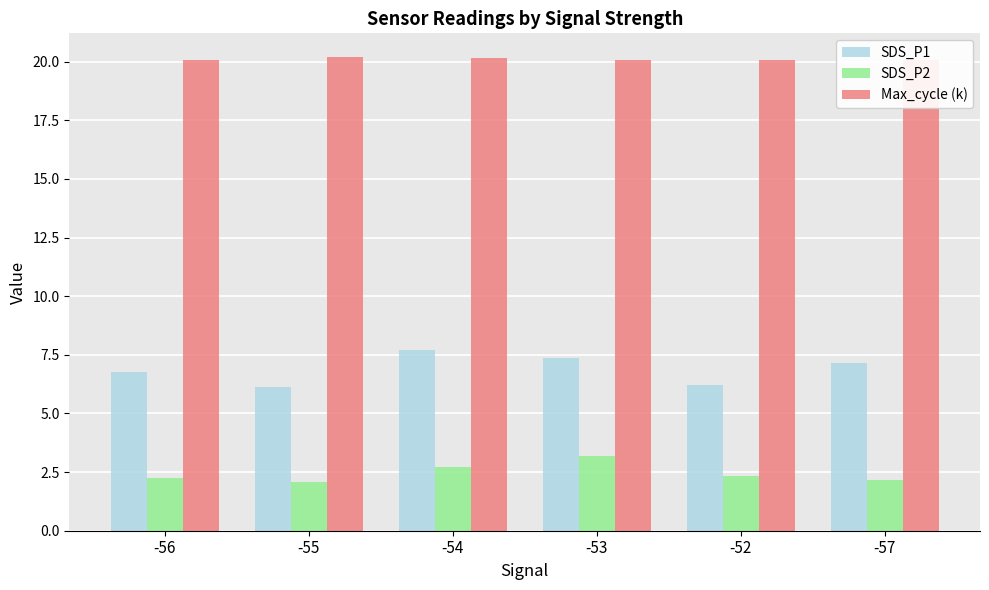

What is the difference between the SDS_P2 values at -54 and -57?

0.5